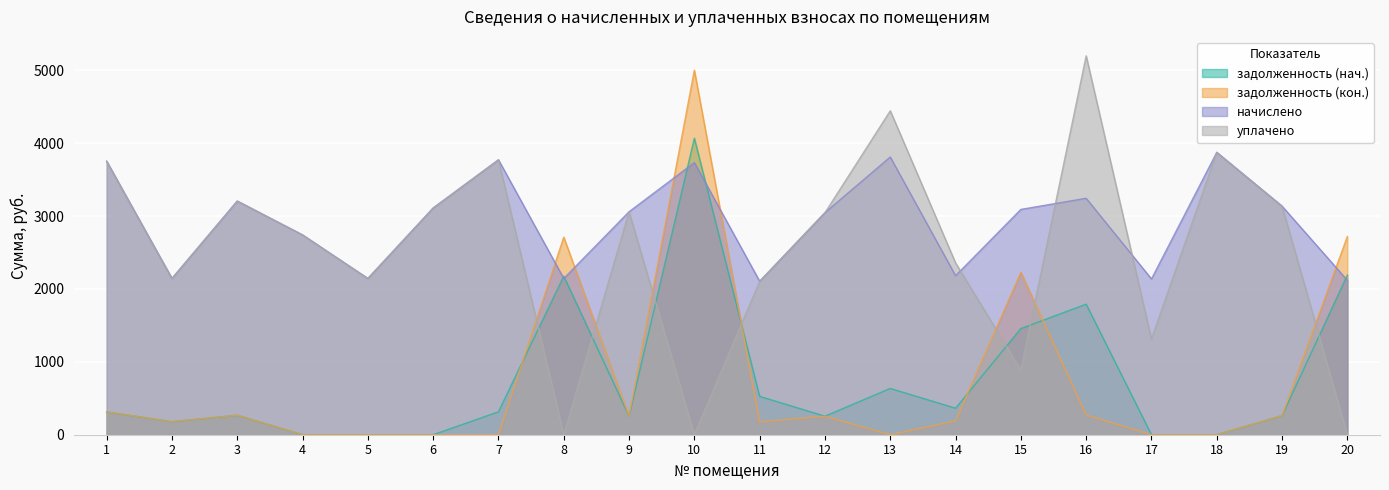

Where do уплачено and задолженность (нач.) first cross each other?

7 and 8